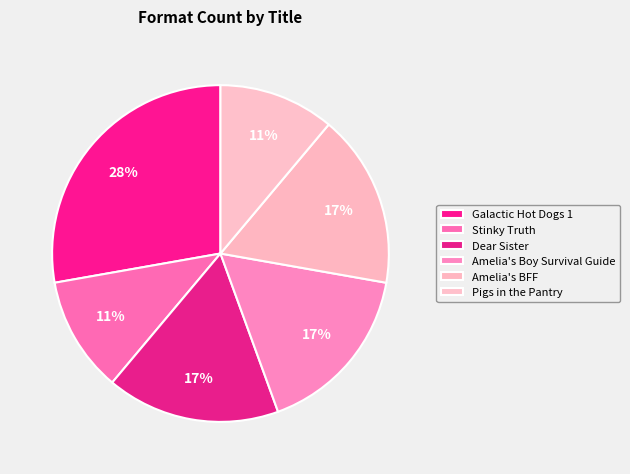

Does Amelia's BFF account for over 50% of the chart?

No